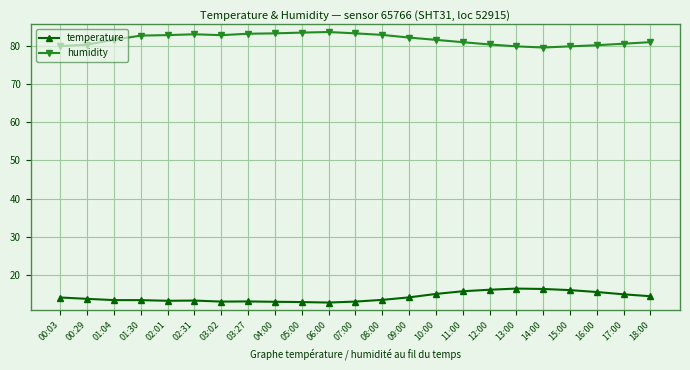

True or false: temperature has a value of 16.5 at 13:00.

True